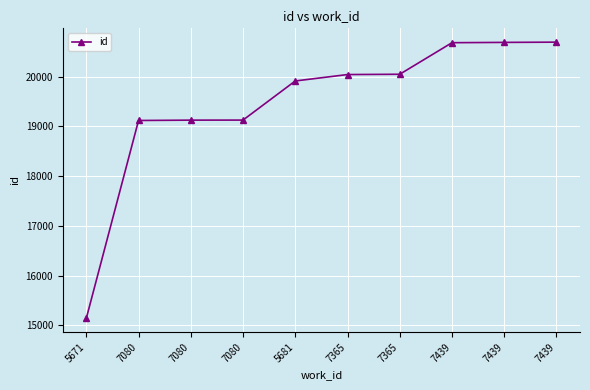

What is the difference between the second highest and minimum values?

5552